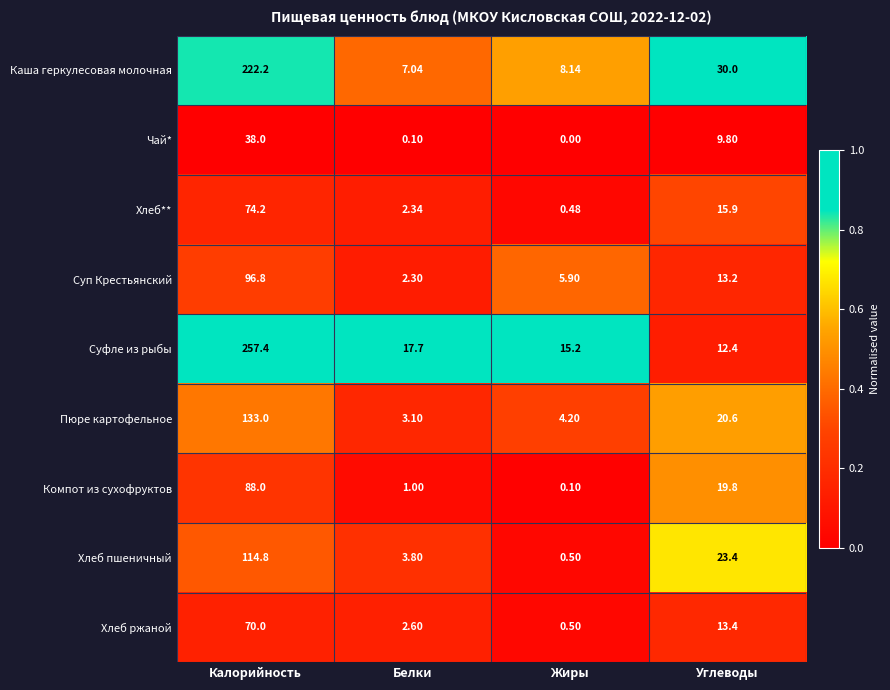

Which series has the largest range (max minus min)?

Суфле из рыбы